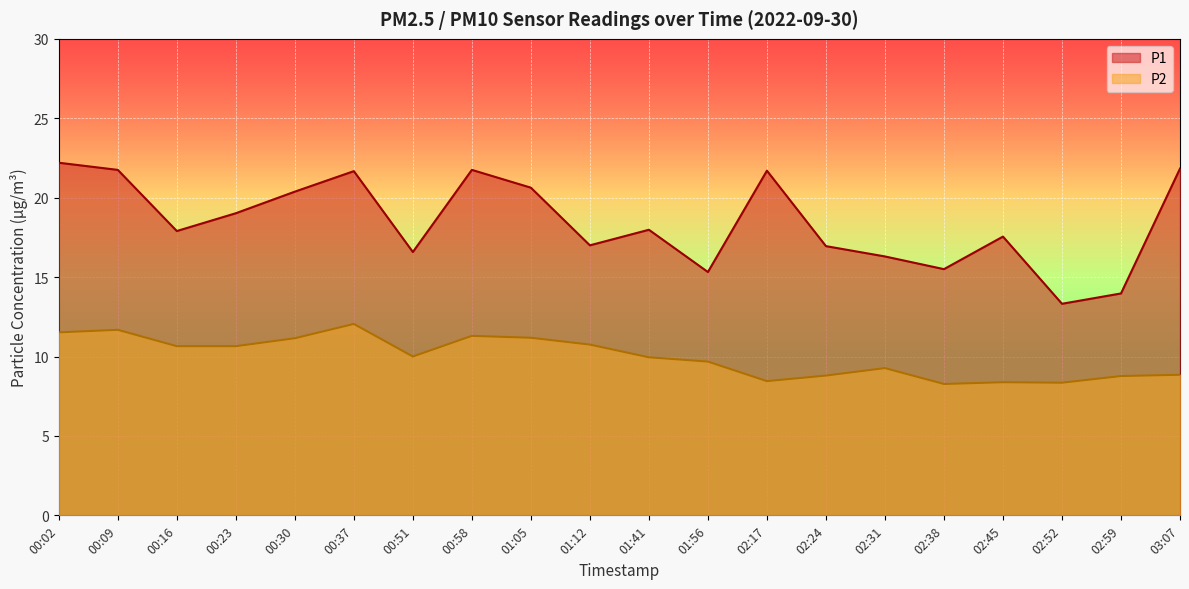

What is the label of the 8th point from the left?

00:58